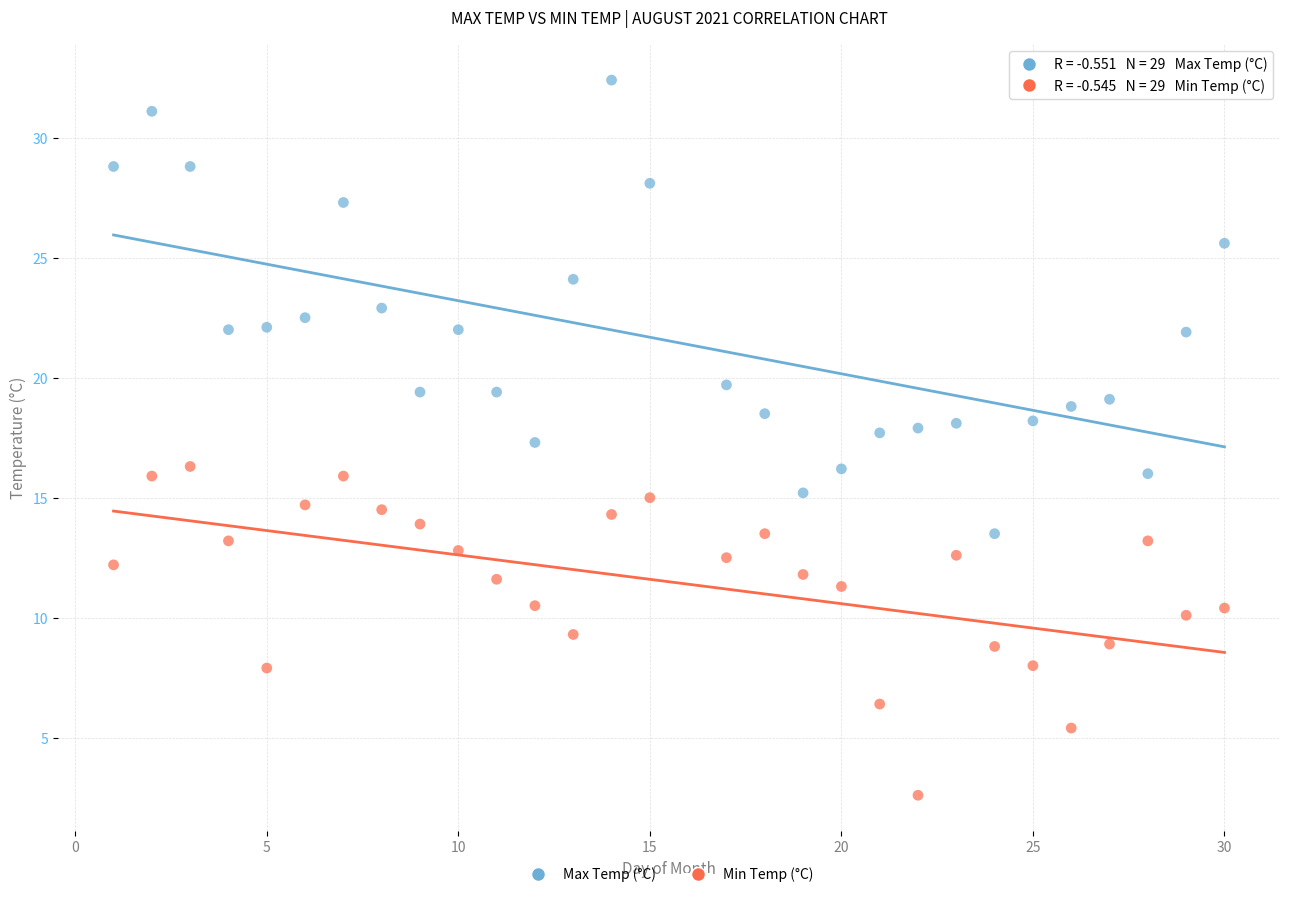

Which series has the widest spread of Y values?

Max Temp (°C)